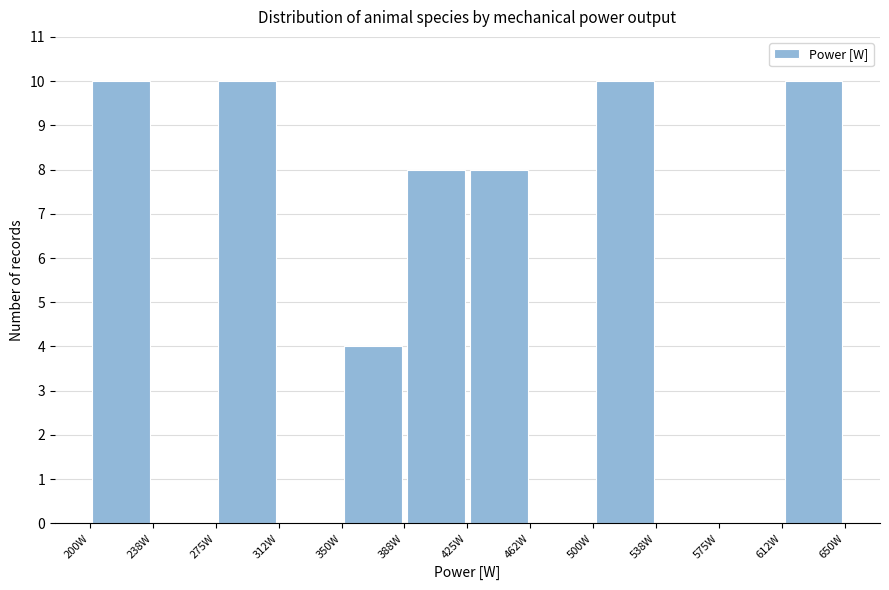

Reading left to right, list every bar in this chart as the range it spans on the x-axis followed by its height. Neither the bar edges nor the heights are printed on the chart, so give them approximately, as read against the axes.

200.0 to 237.5: 10
237.5 to 275.0: 0
275.0 to 312.5: 10
312.5 to 350.0: 0
350.0 to 387.5: 4
387.5 to 425.0: 8
425.0 to 462.5: 8
462.5 to 500.0: 0
500.0 to 537.5: 10
537.5 to 575.0: 0
575.0 to 612.5: 0
612.5 to 650.0: 10